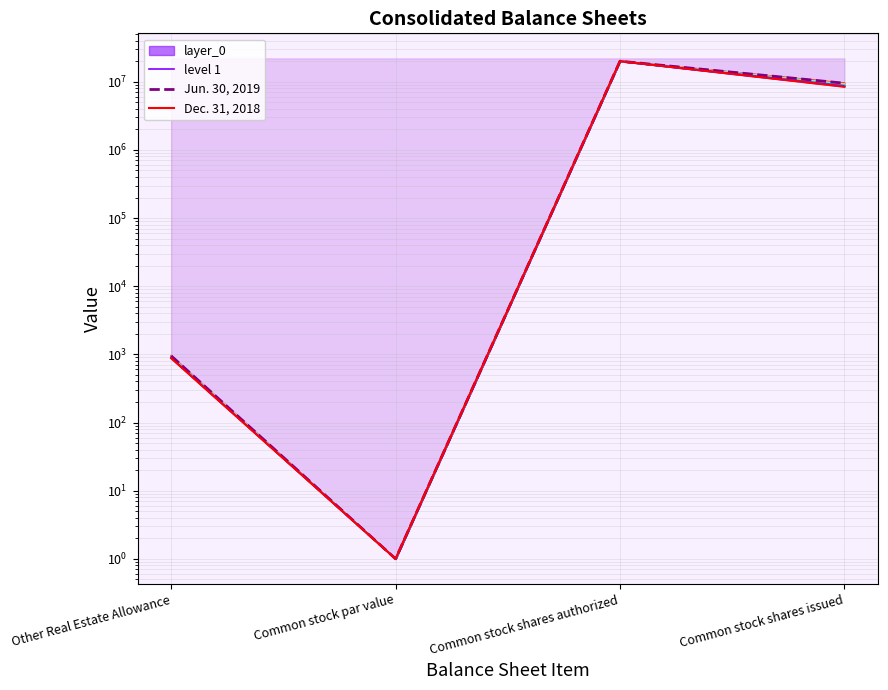

Which category has the lowest value in the level 1 series?

Common stock par value